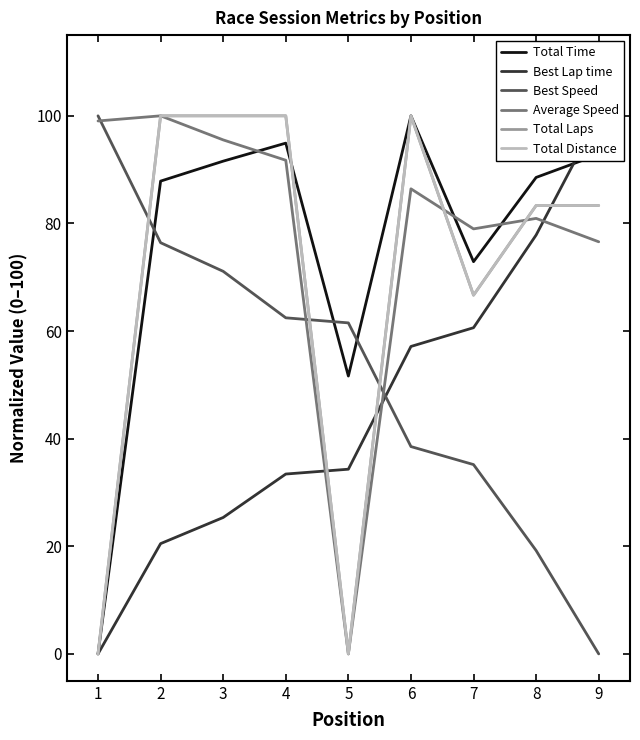

How many distinct data groups are displayed?

6